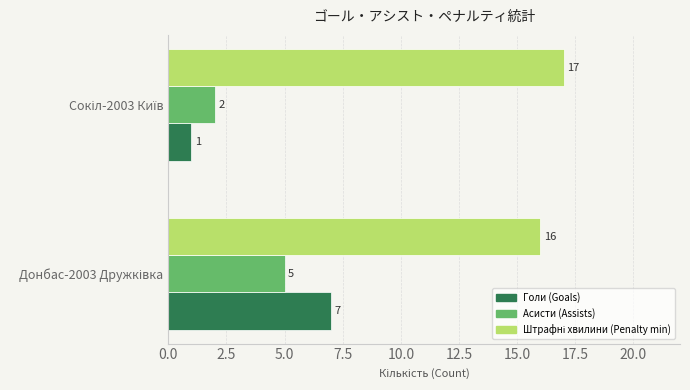

What is the difference between the maximum and minimum values in the Голи (Goals) series?

6